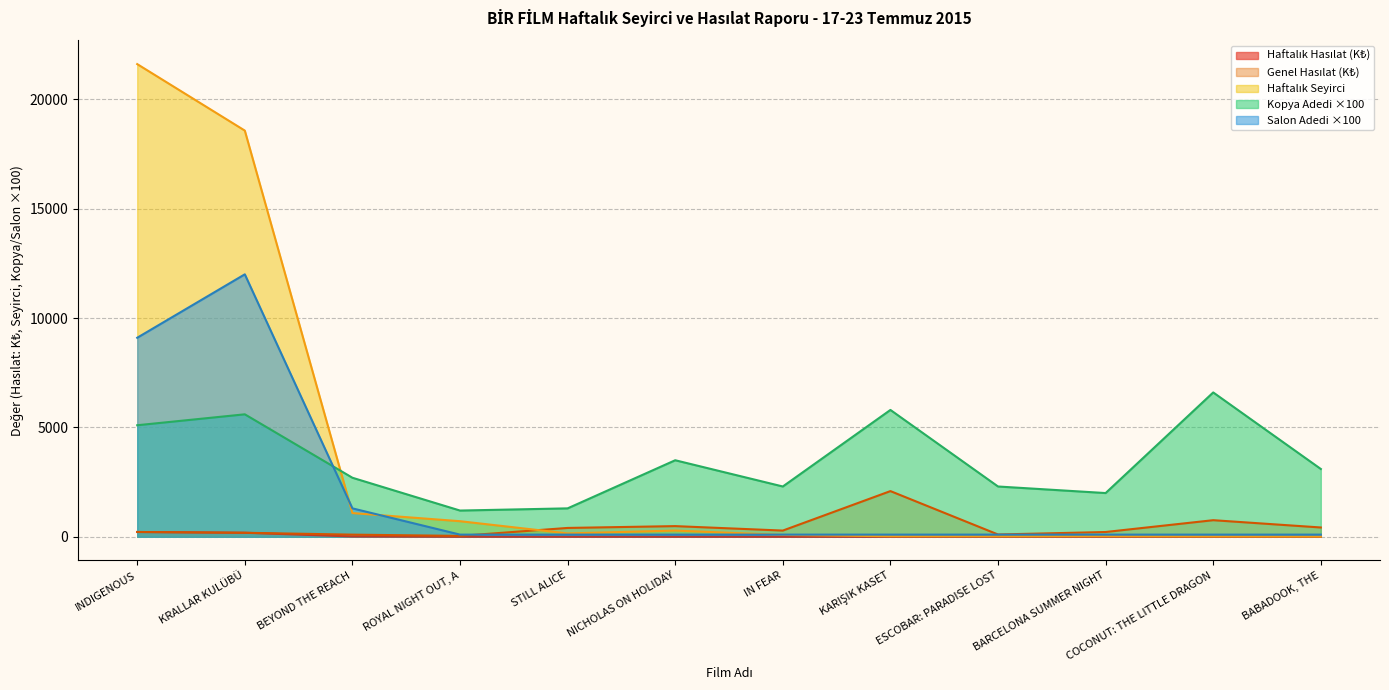

At which category does Kopya Adedi reach its first local valley?

ROYAL NIGHT OUT, A